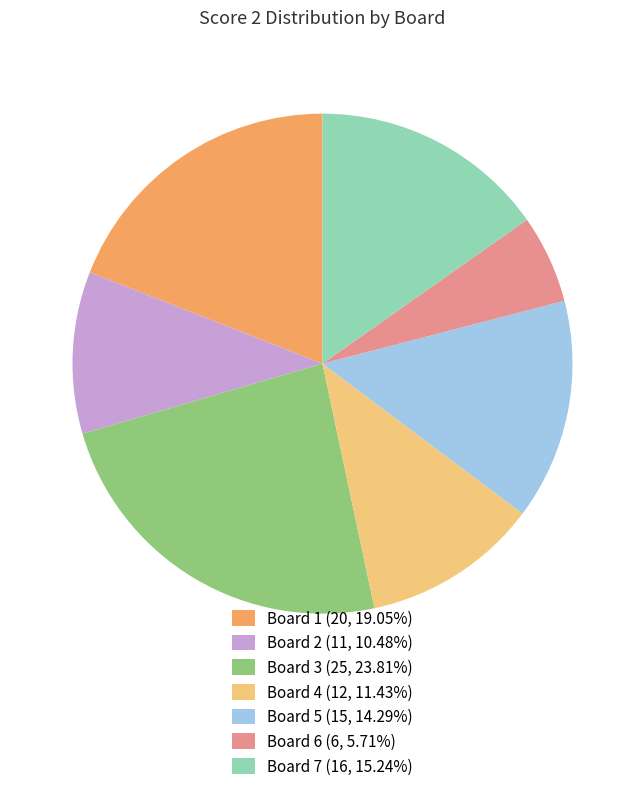

Does any single category account for the majority?

No